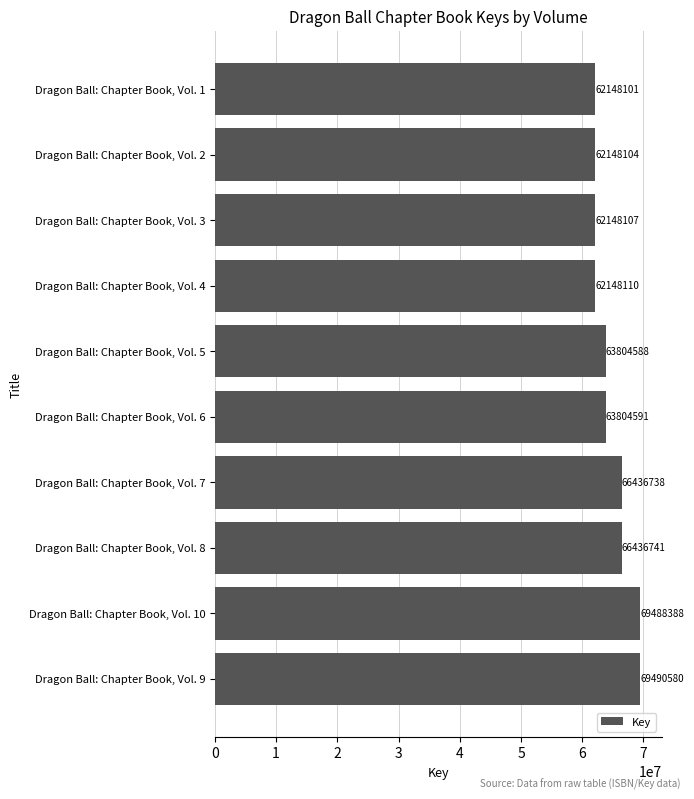

The chart shows a value of 24378653 at Dragon Ball: Chapter Book, Vol. 10. True or false?

False